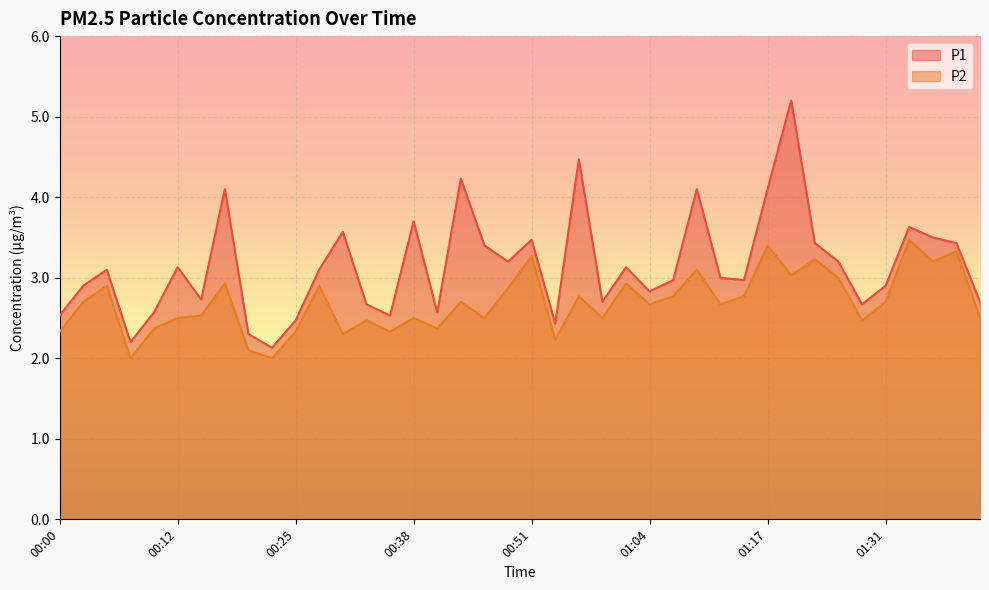

What is the total value across all series at 01:14?

5.7